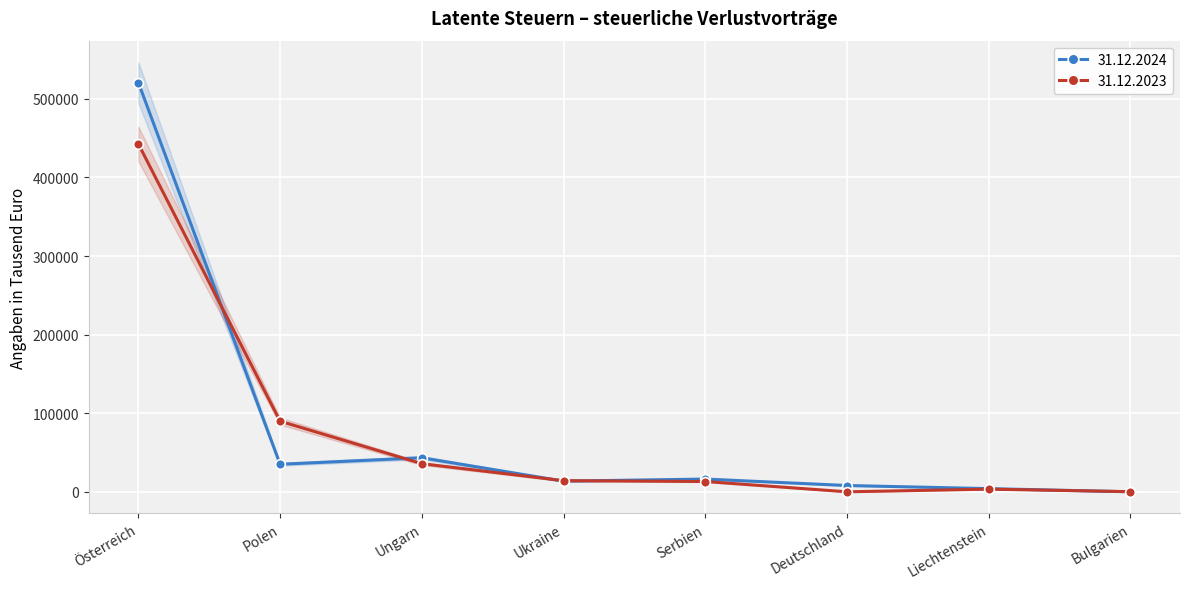

Rank the categories by 31.12.2023 value from lowest to highest.

Deutschland, Bulgarien, Liechtenstein, Serbien, Ukraine, Ungarn, Polen, Österreich